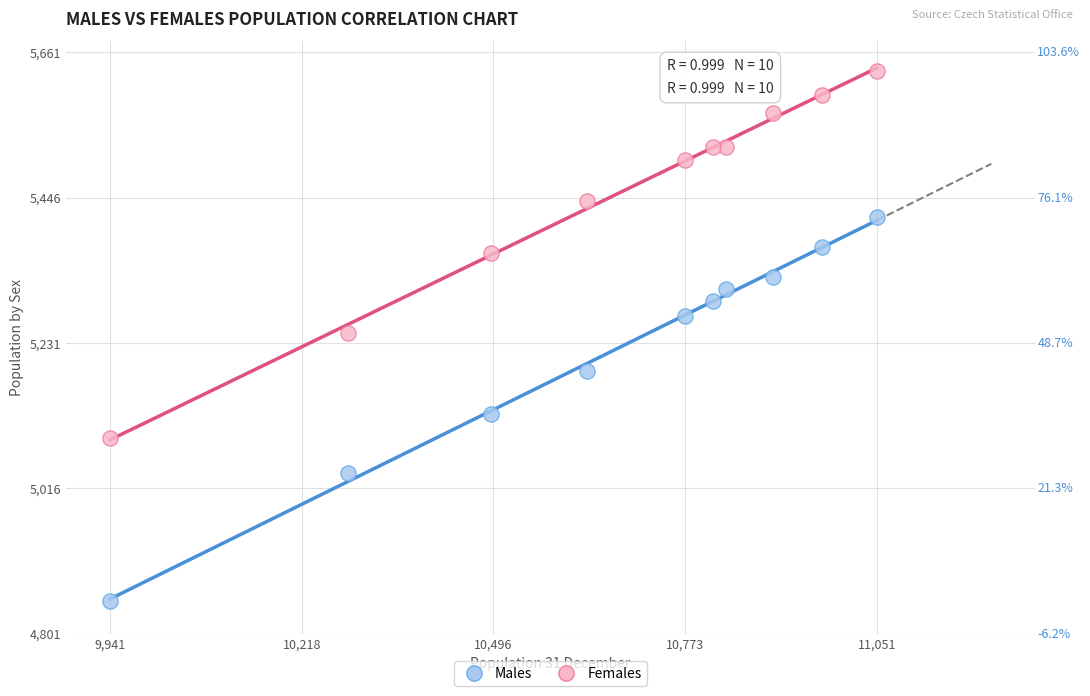

Which series reaches the minimum Y coordinate?

Males